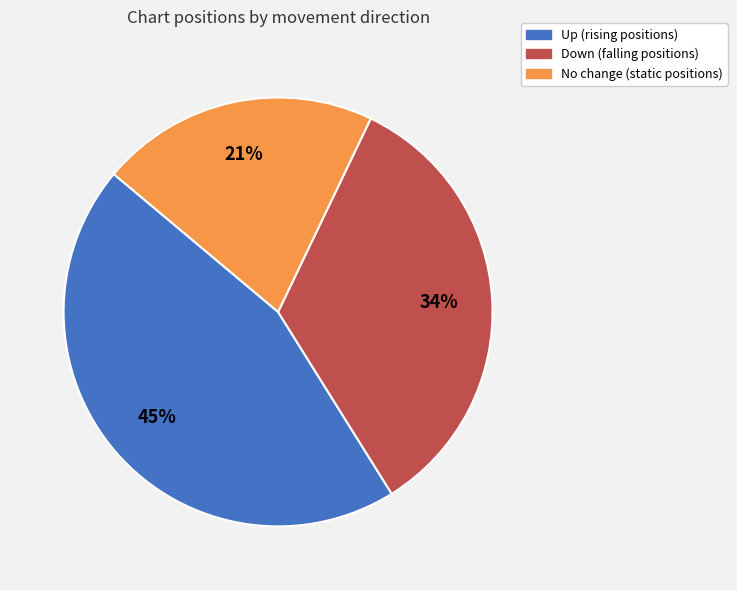

To the nearest percent, what is the average slice percentage?

33%